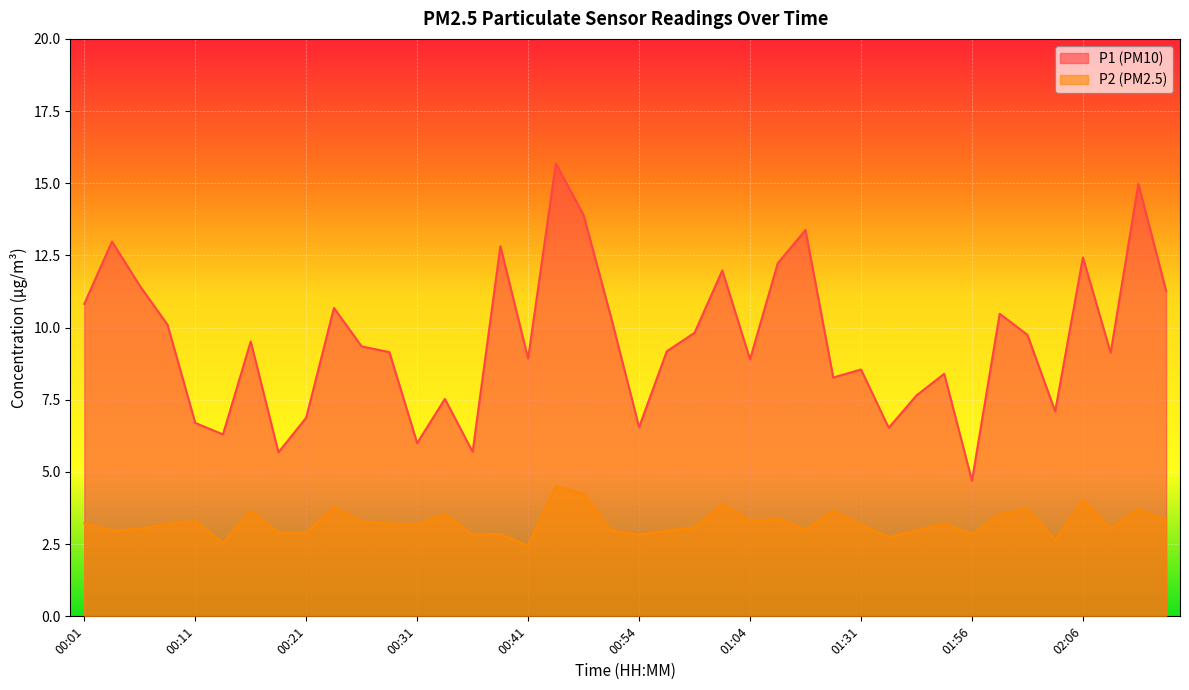

How many series are shown in this chart?

2